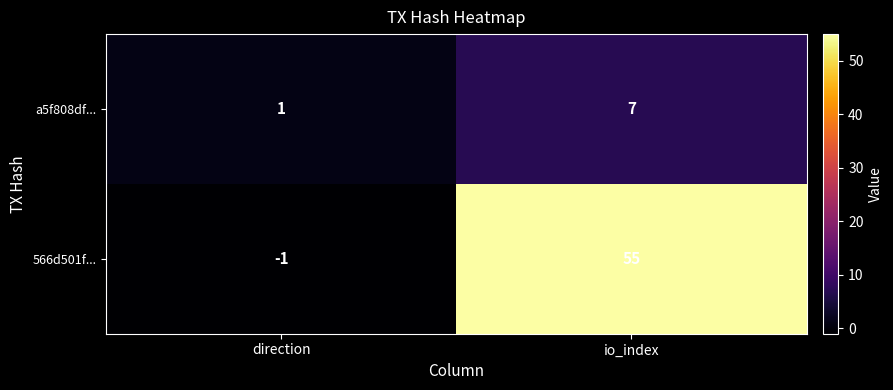

Rank the categories by 566d501f... value from lowest to highest.

direction, io_index